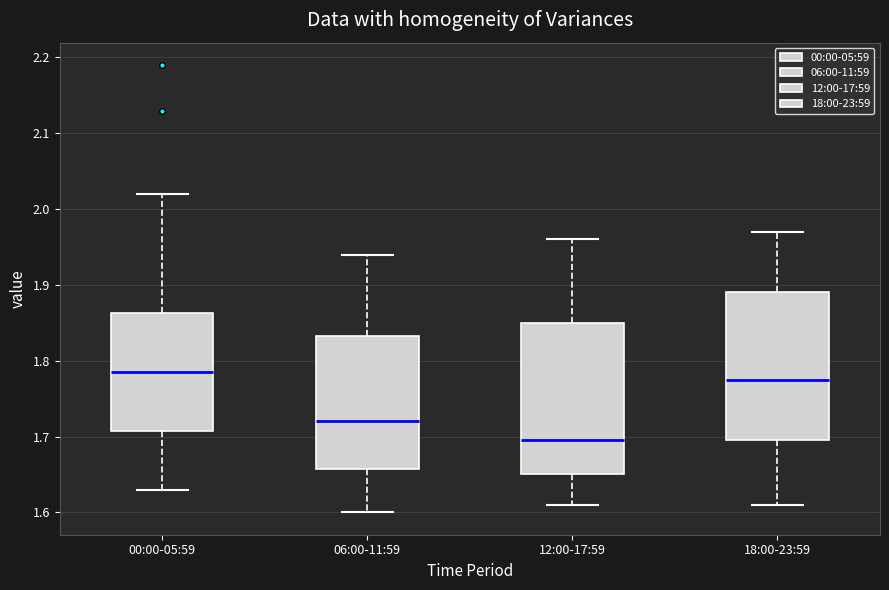

Where does the lower whisker of the box for 18:00-23:59 end on the y-axis? The values are not printed on the chart, so give them approximately, as read against the axis.

1.61